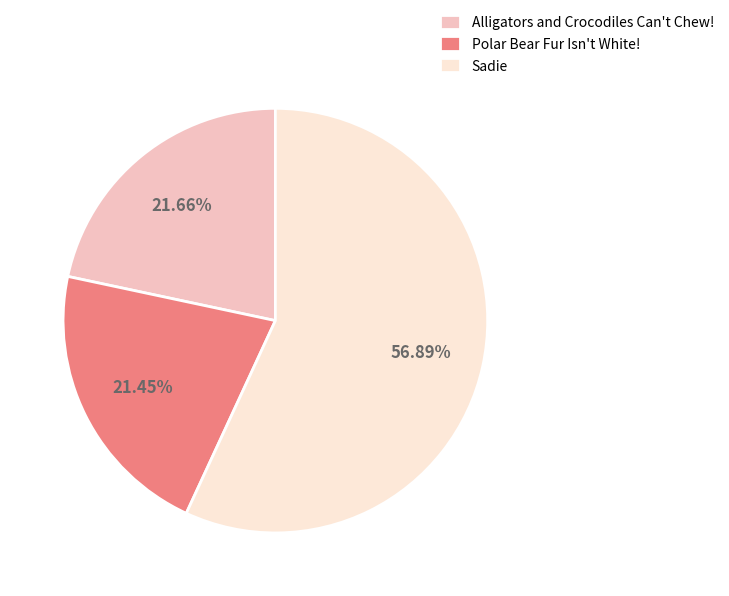

To the nearest percent, what is the combined percentage of Sadie and Polar Bear Fur Isn't White!?

78%